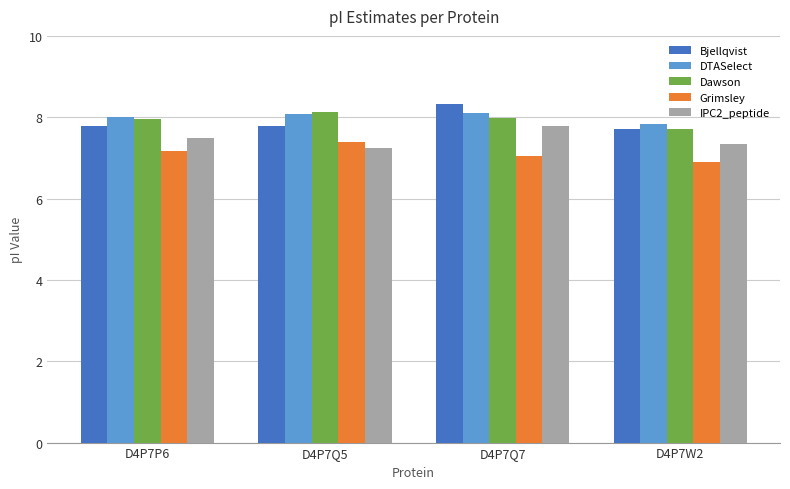

What is the value of the Grimsley bar at the 2nd from the left?

7.4